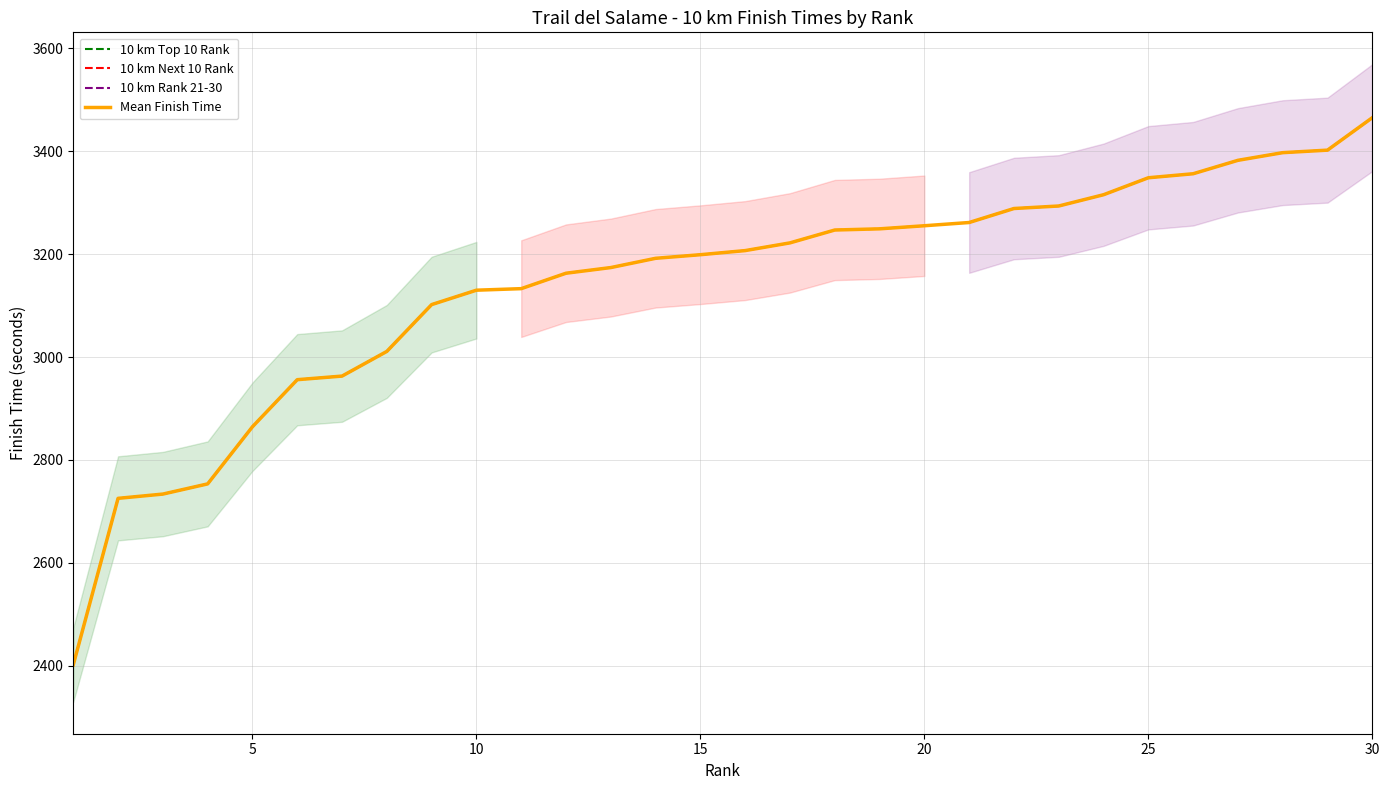

What is the minimum value for 10 km Next 10 Rank?

3133.0